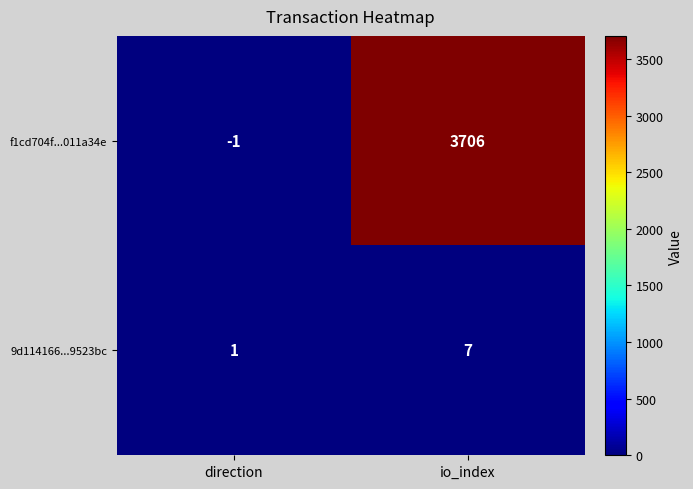

Which series has the widest spread of values?

f1cd704f...011a34e